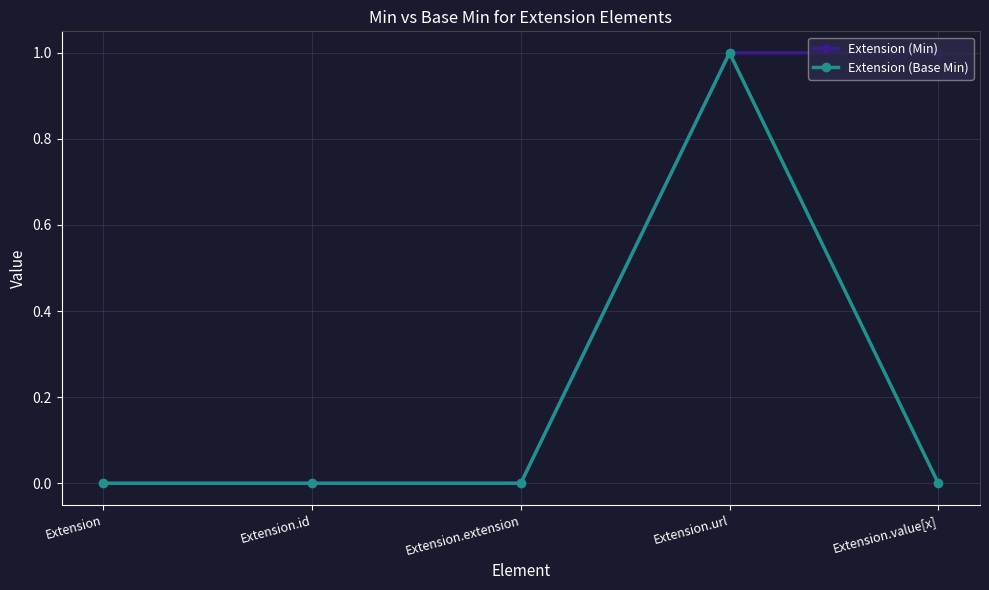

What is the total value across all series at Extension.value[x]?

1